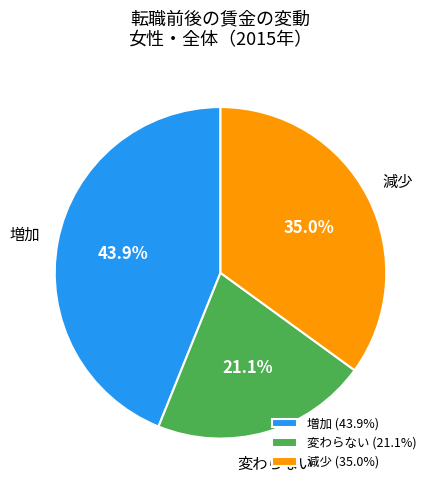

Rank the categories by value from lowest to highest.

変わらない, 減少, 増加